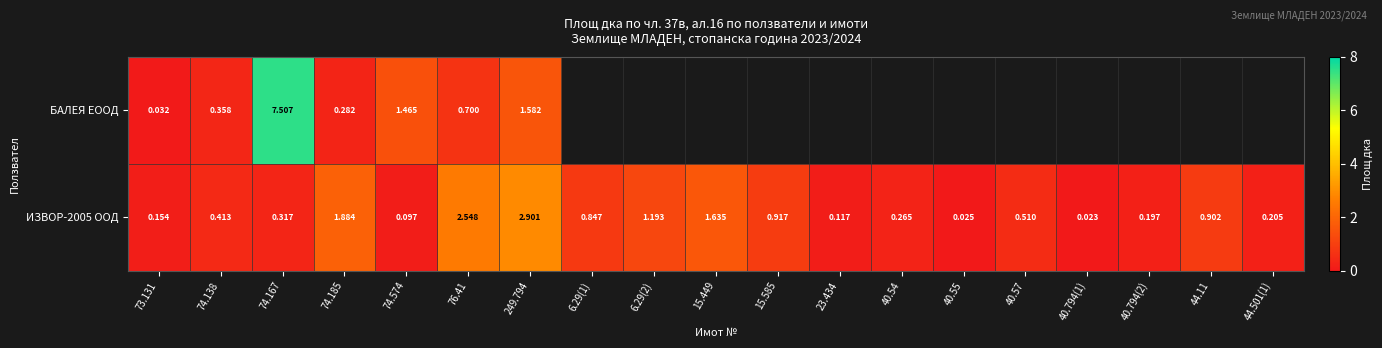

Which series has the widest spread of values?

БАЛЕЯ ЕООД